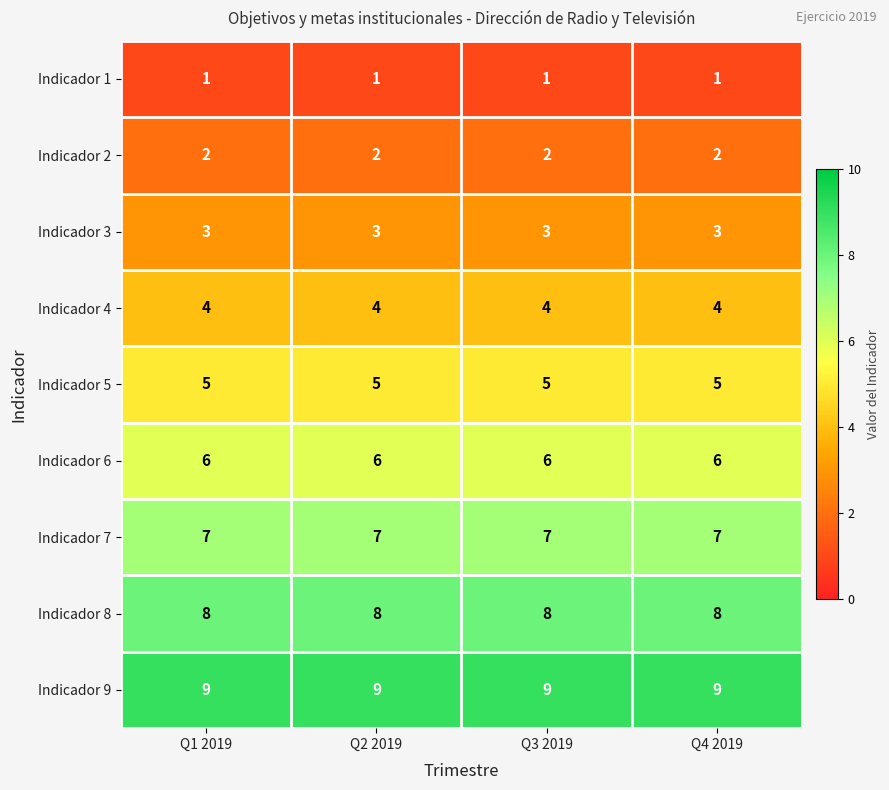

What is the difference between the highest and lowest values at Q3 2019?

8